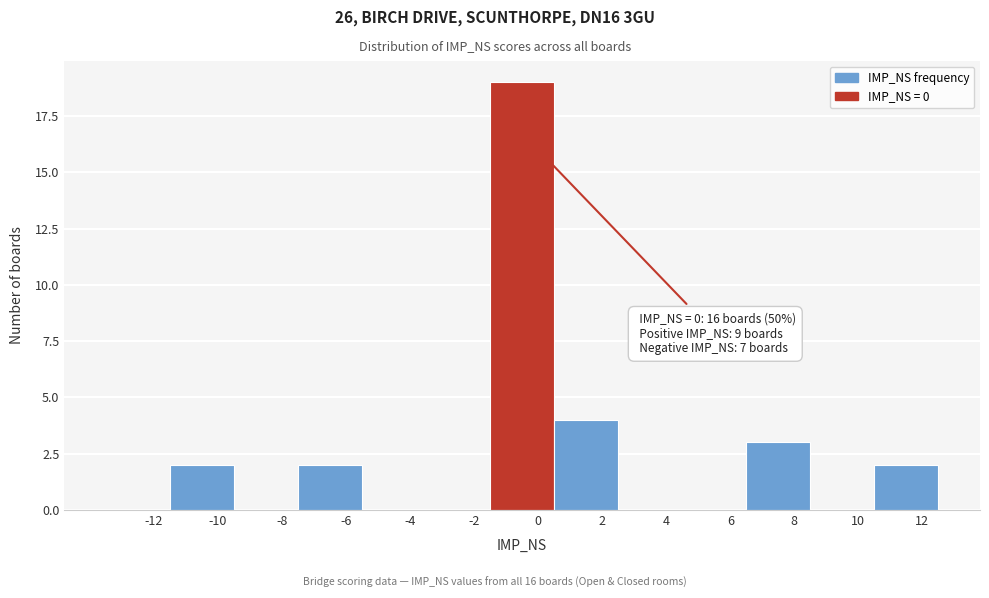

Which range on the x-axis has the tallest bar?

-1.5 to 0.5